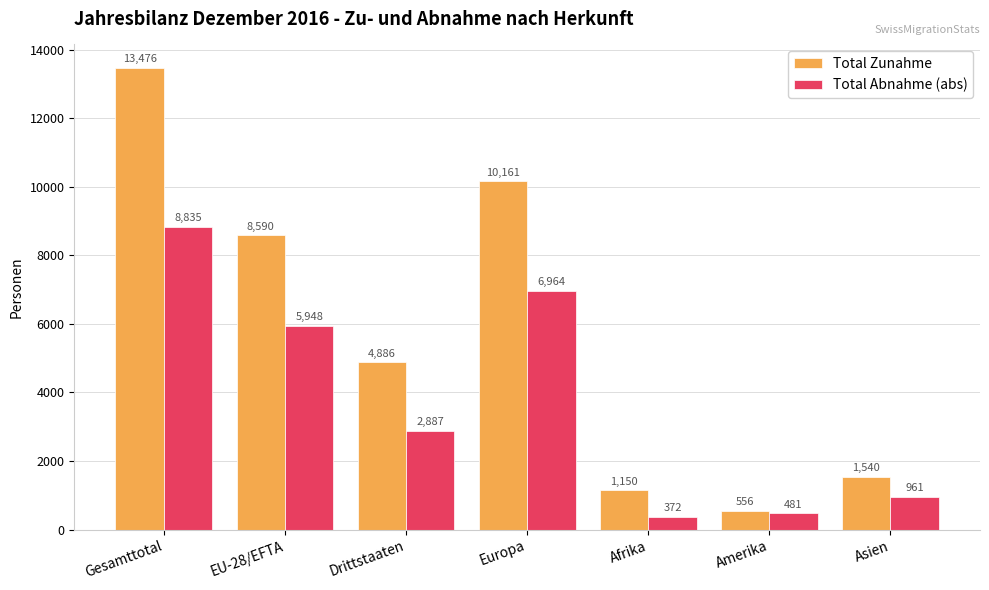

Which series changed the most between Gesamttotal and Asien?

Total Zunahme